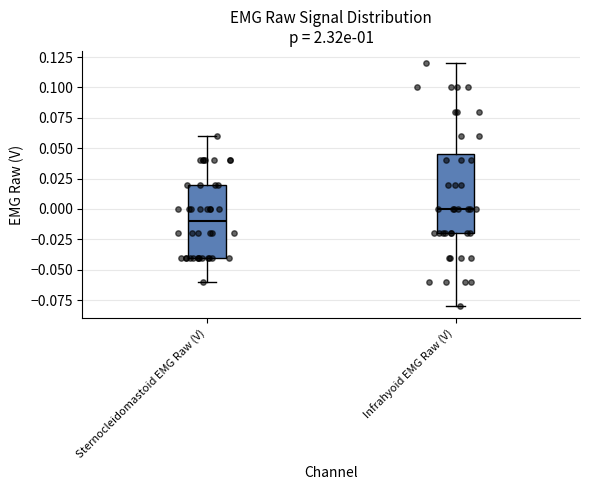

Reading left to right, transcribe this box plot: for each box, give where its median line is, the range the box spans, and where its two whiskers end, as read against the y-axis. The values are not printed on the chart, so give them approximately, as read against the axis.

Sternocleidomastoid EMG Raw (V): median -0.010, box -0.040 to 0.020, whiskers -0.060 to 0.060
Infrahyoid EMG Raw (V): median 0.000, box -0.020 to 0.045, whiskers -0.080 to 0.120